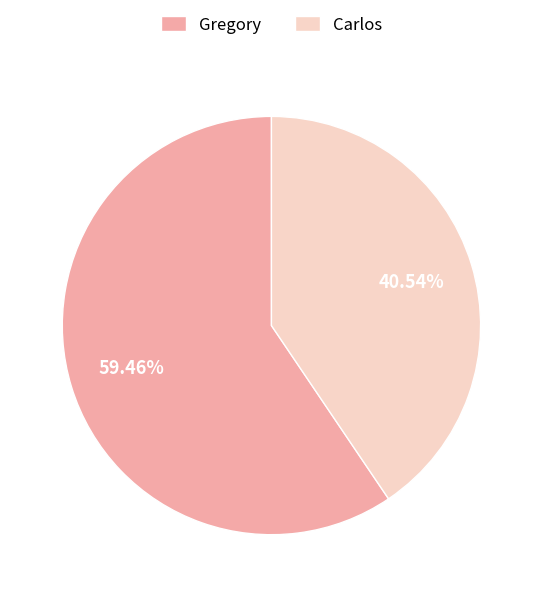

How many slices are in this pie chart?

2